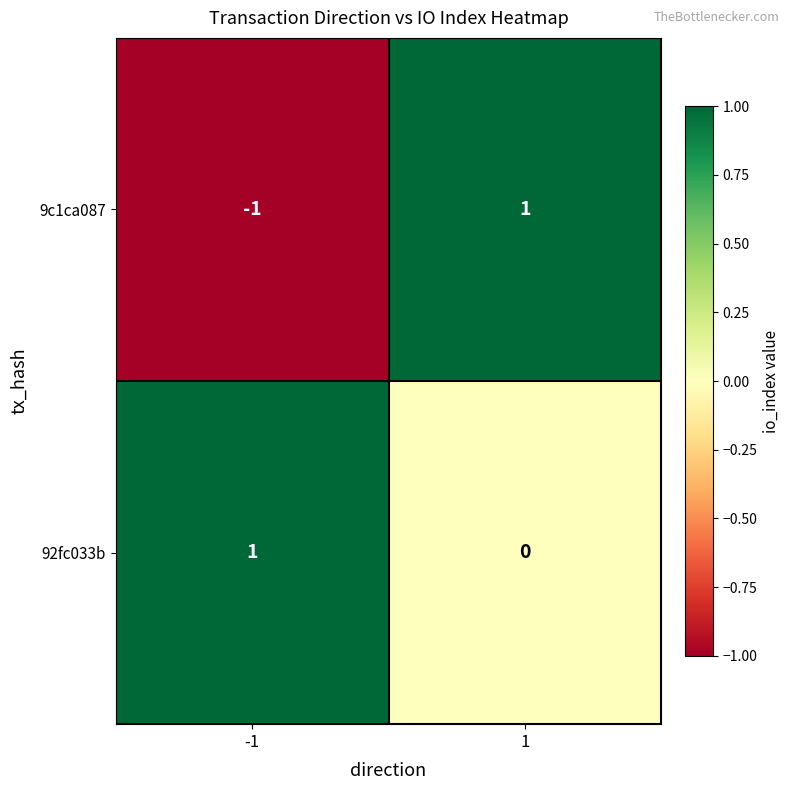

True or false: 9c1ca087 has a value of 1 at 1.

True